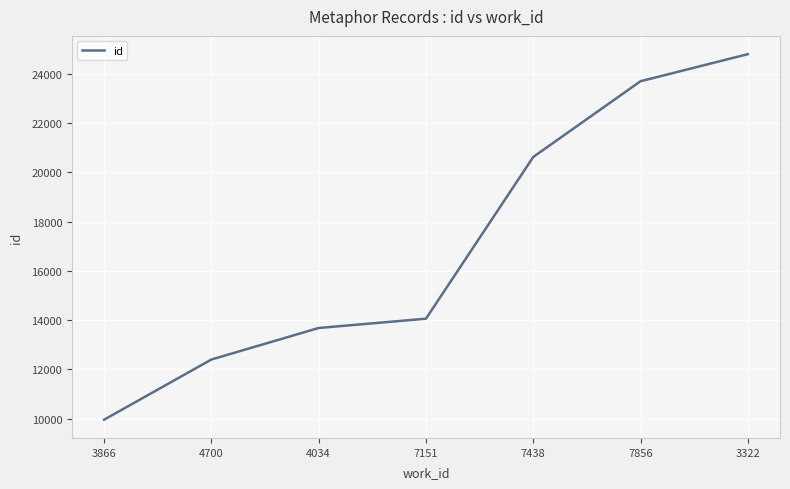

Which label corresponds to the smallest value in the chart?

3866